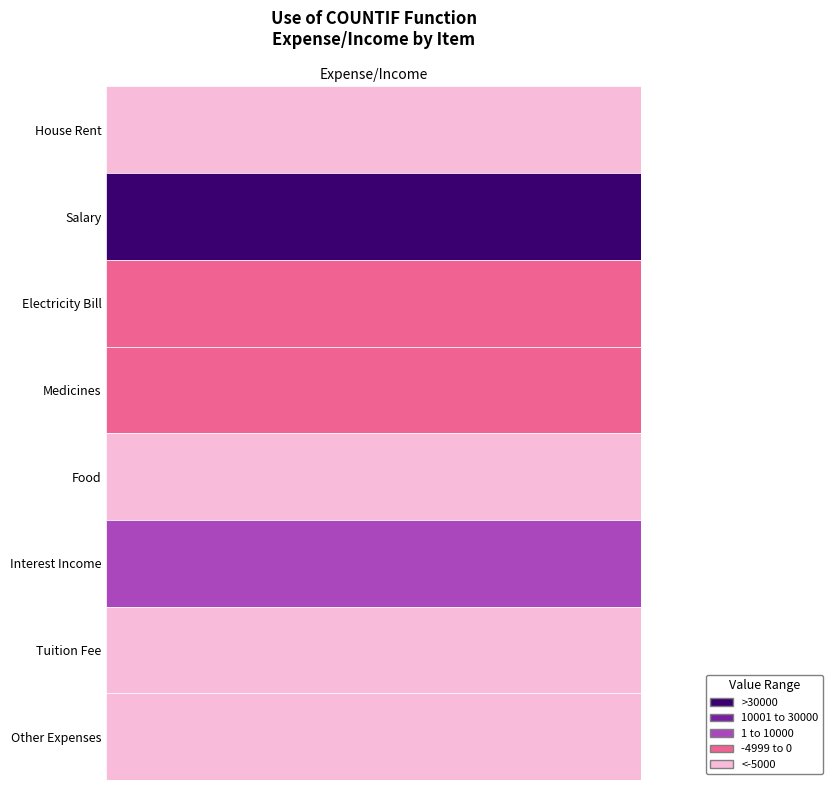

What is the change in value from Electricity Bill to Other Expenses?

-9200